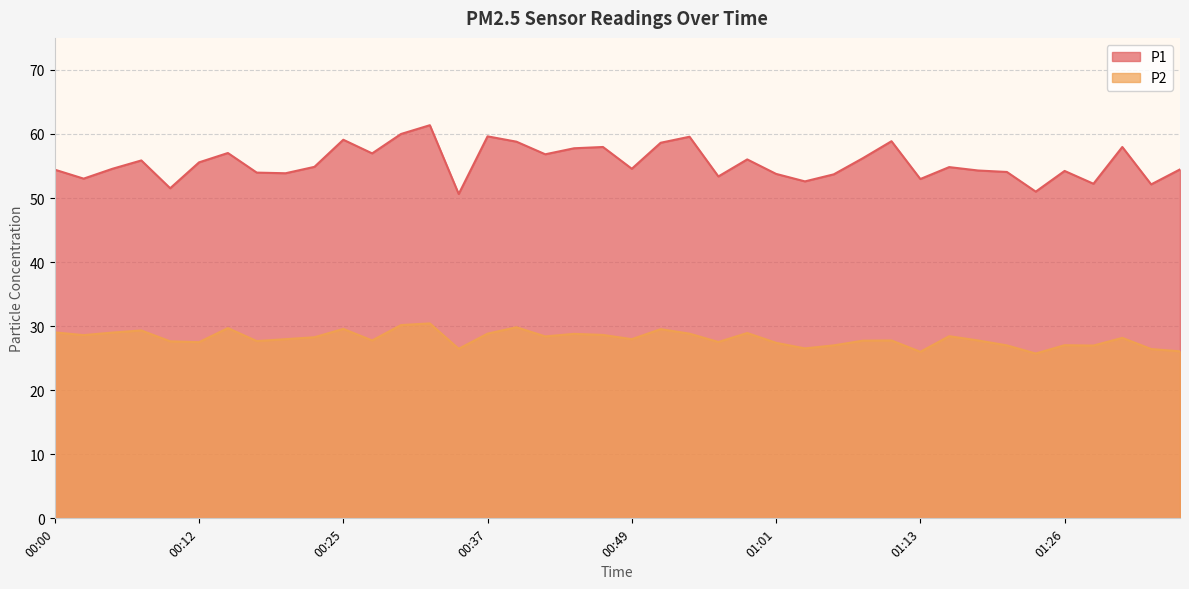

In P2, how many points are lower than both neighbors (excluding endpoints)?

12